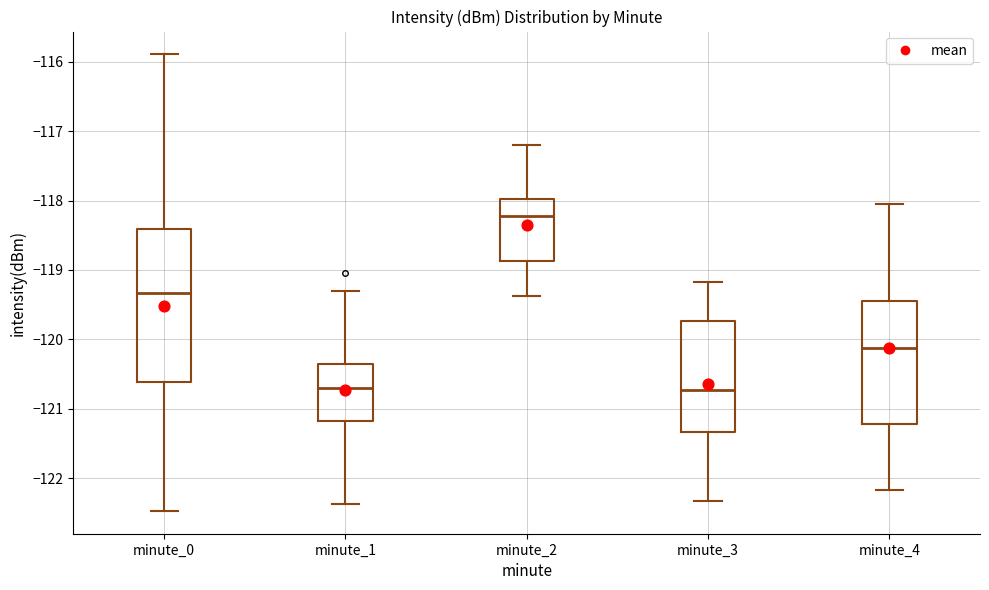

Which box has the highest median line?

minute_2